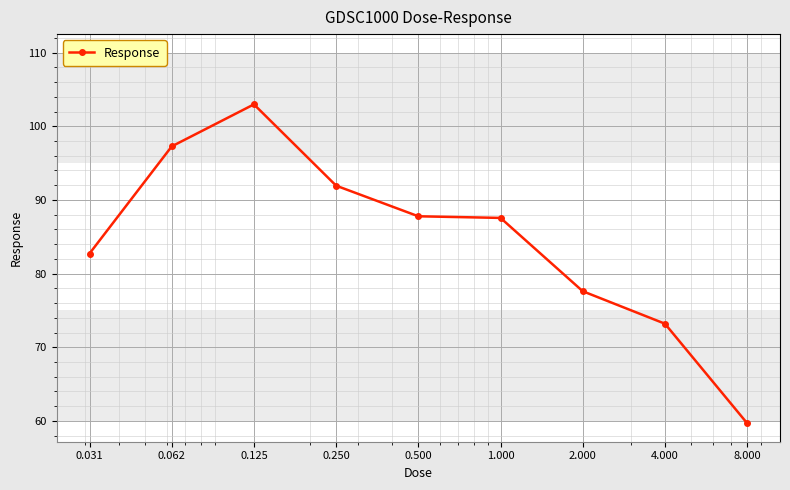

What is the smallest value displayed?

59.7